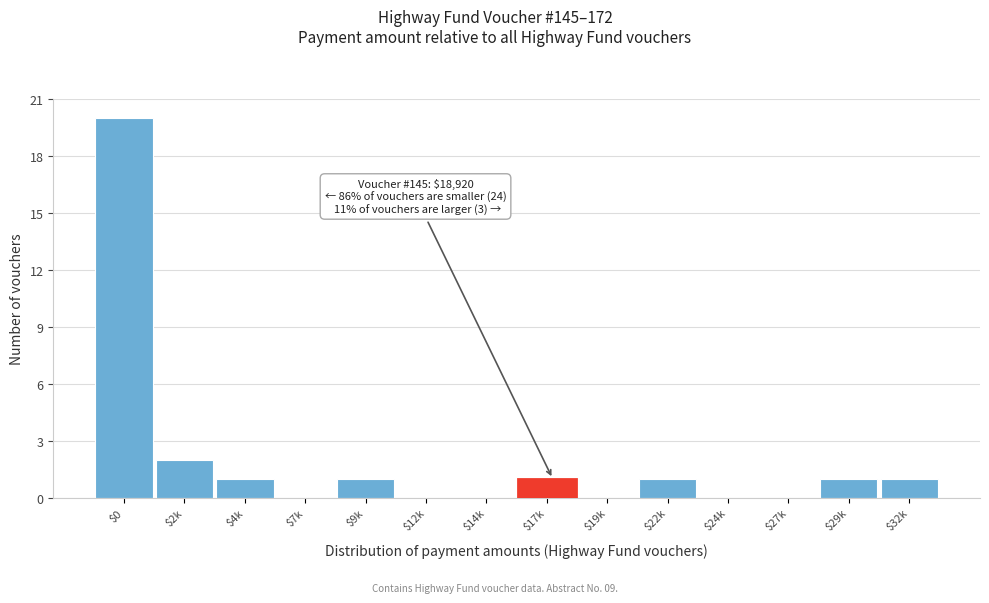

Where is the data nearest to the value 10?

$2k